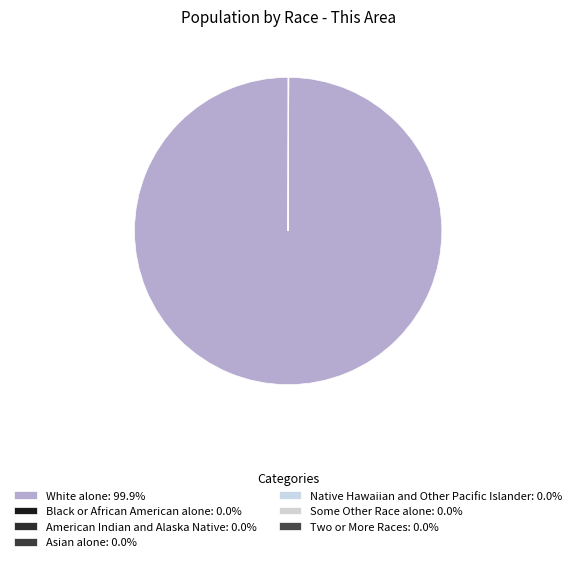

What is the total percentage of White alone and Native Hawaiian and Other Pacific Islander?

99.9%